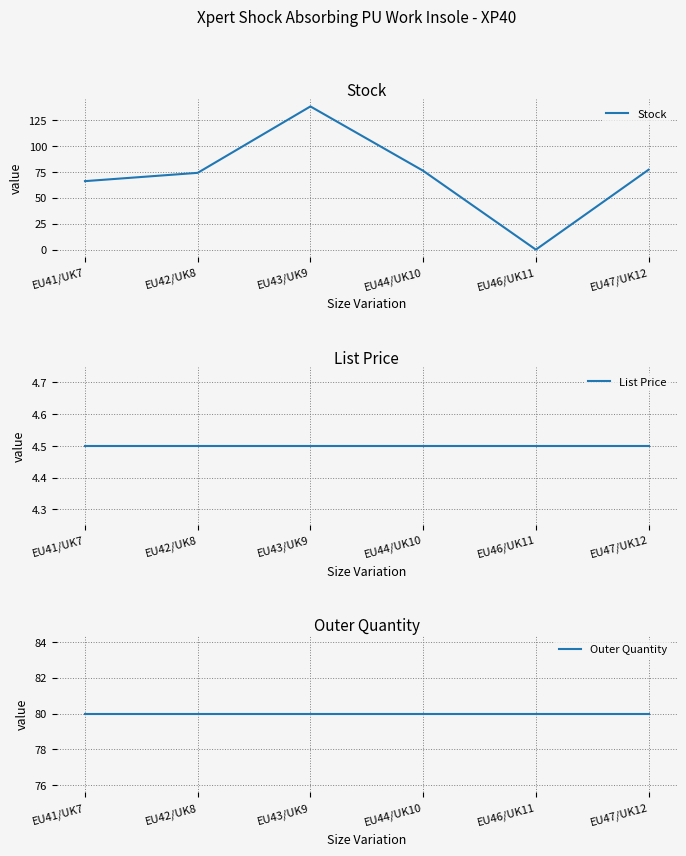

Does the chart have visible grid lines?

Yes